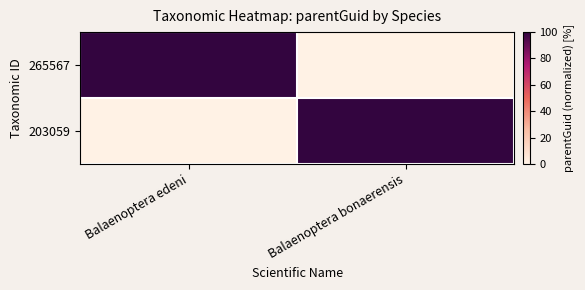

Between Balaenoptera edeni and Balaenoptera bonaerensis, which series saw the biggest shift?

265567